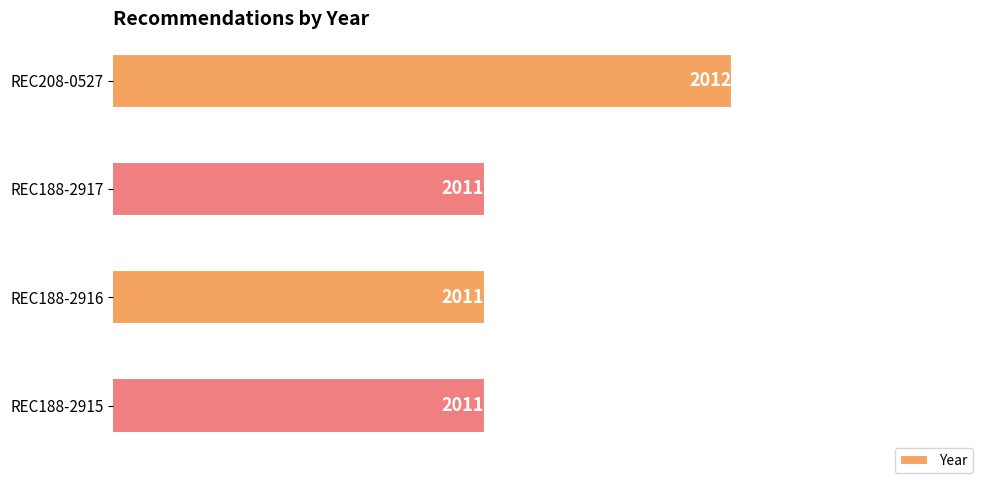

Reading top to bottom, extract all data points from this chart.

2012	2011	2011	2011